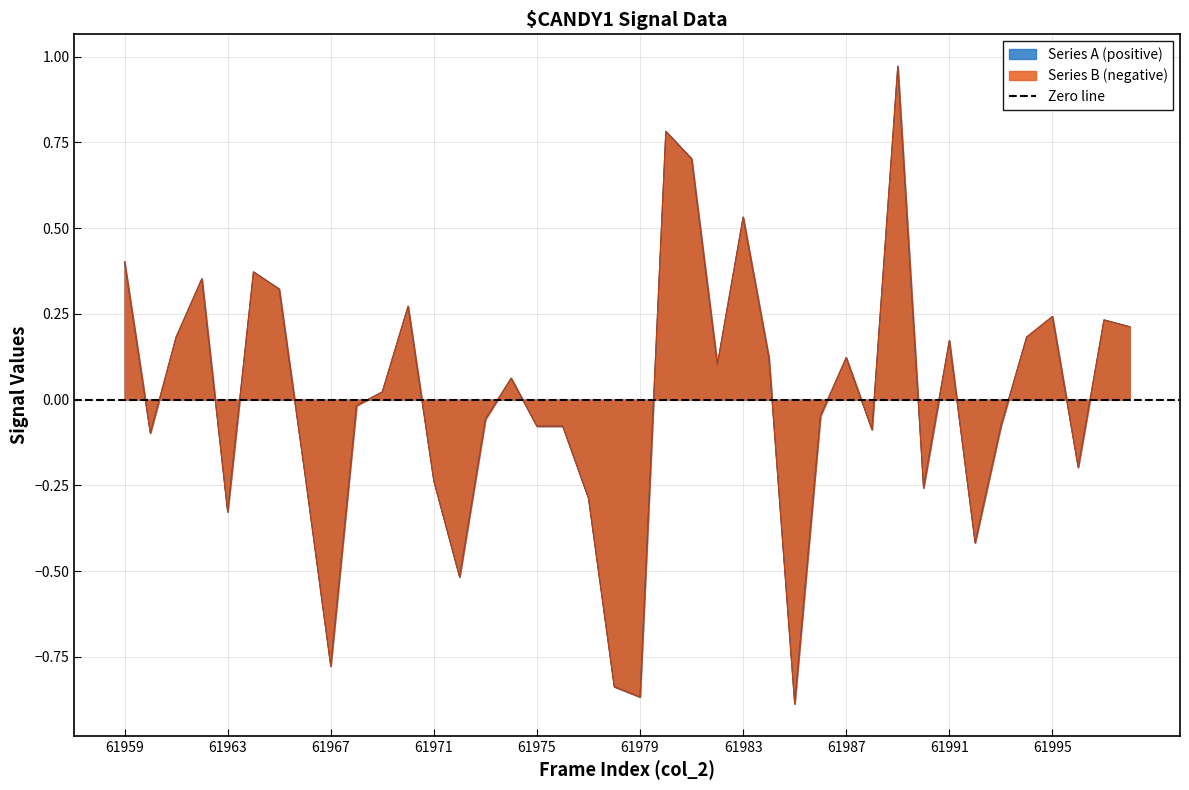

What is the value of the Series B (negative) point at the 19th from the left?

-0.3